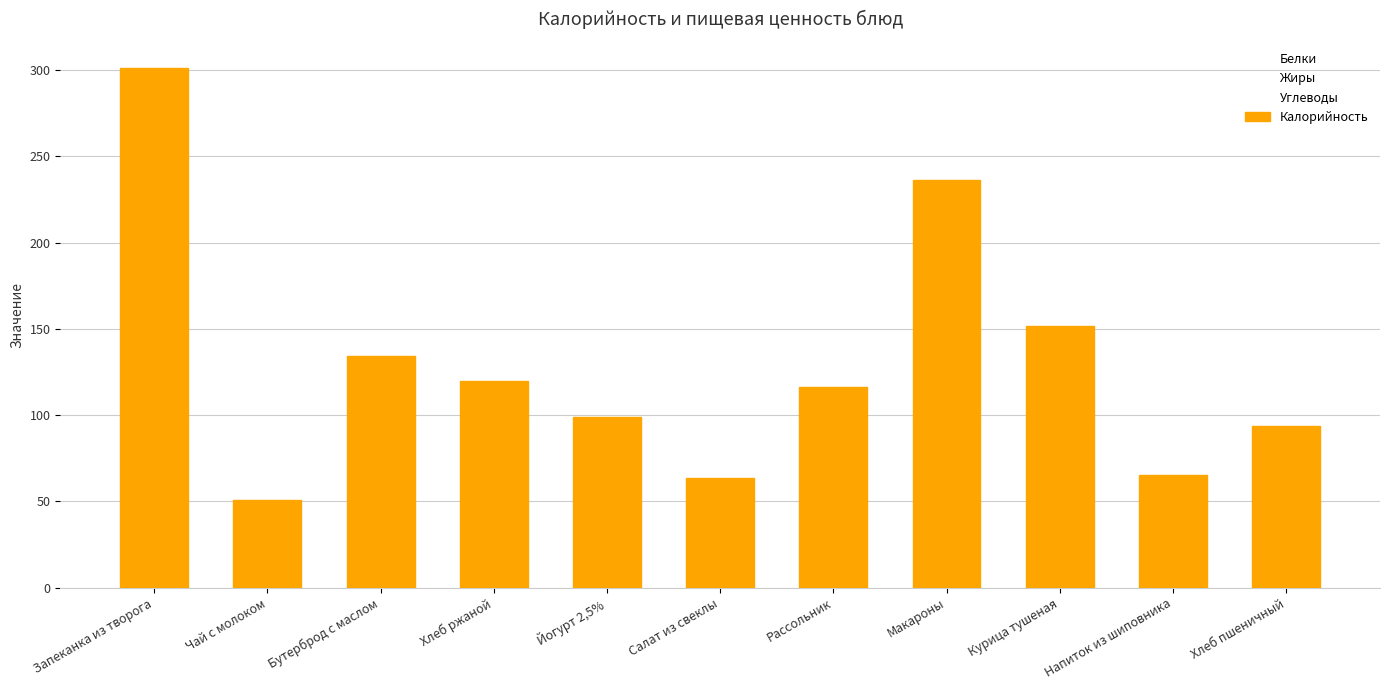

What is the approximate value of Жиры at Курица тушеная?

6.9